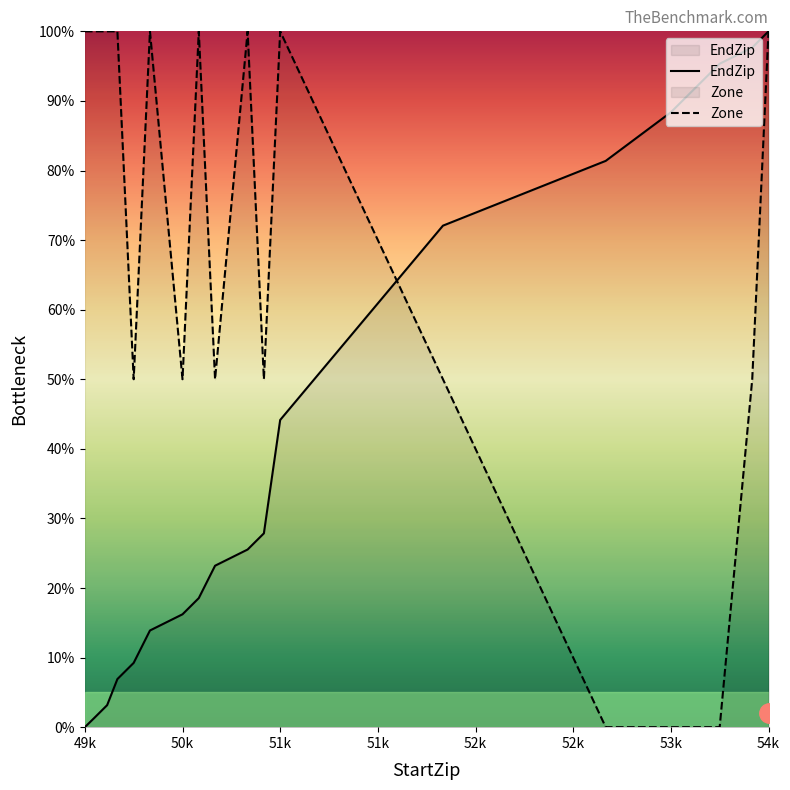

Which series has the largest total across all categories?

Zone